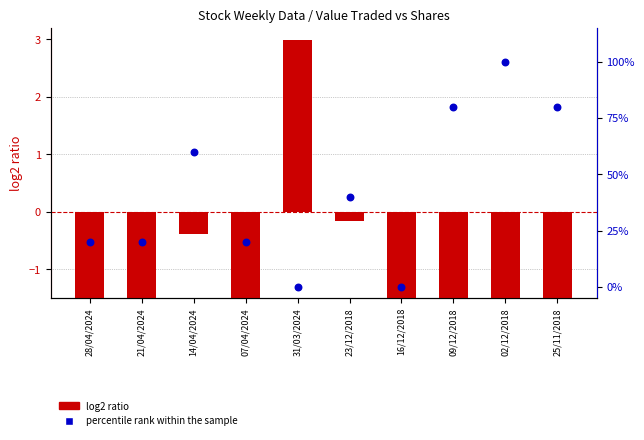

What are all the series names shown in the legend?

log2 ratio, percentile rank within the sample